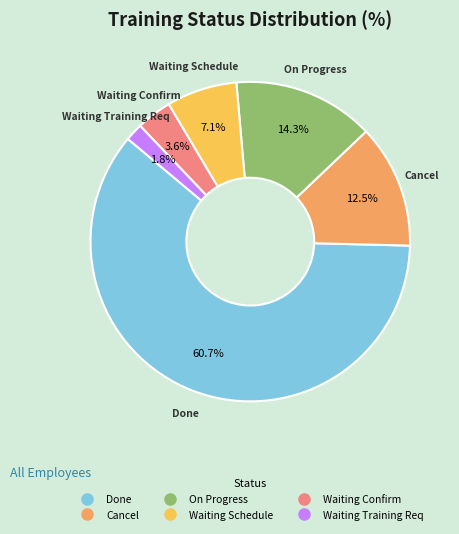

What is the largest slice in the pie chart?

Done